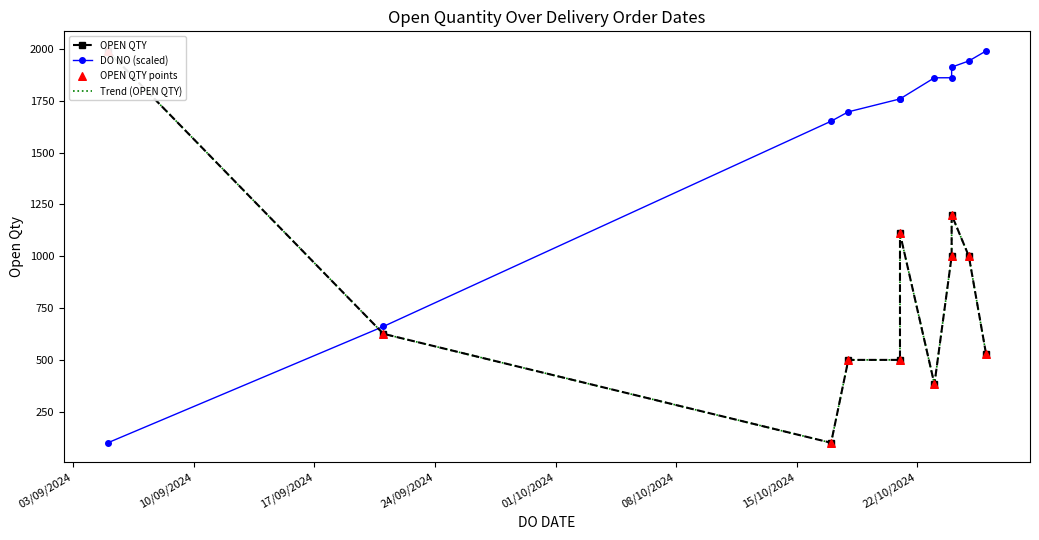

Which series has the largest Y range (max minus min)?

OPEN QTY